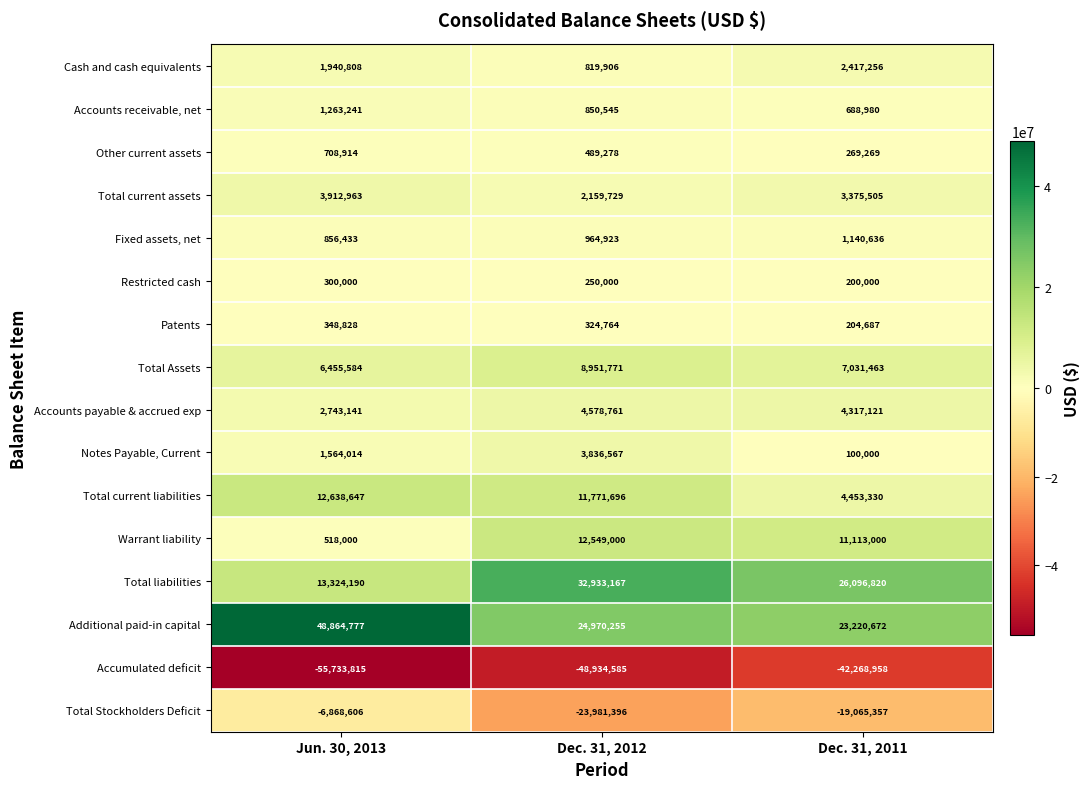

What is the maximum value shown in the chart?

48864777